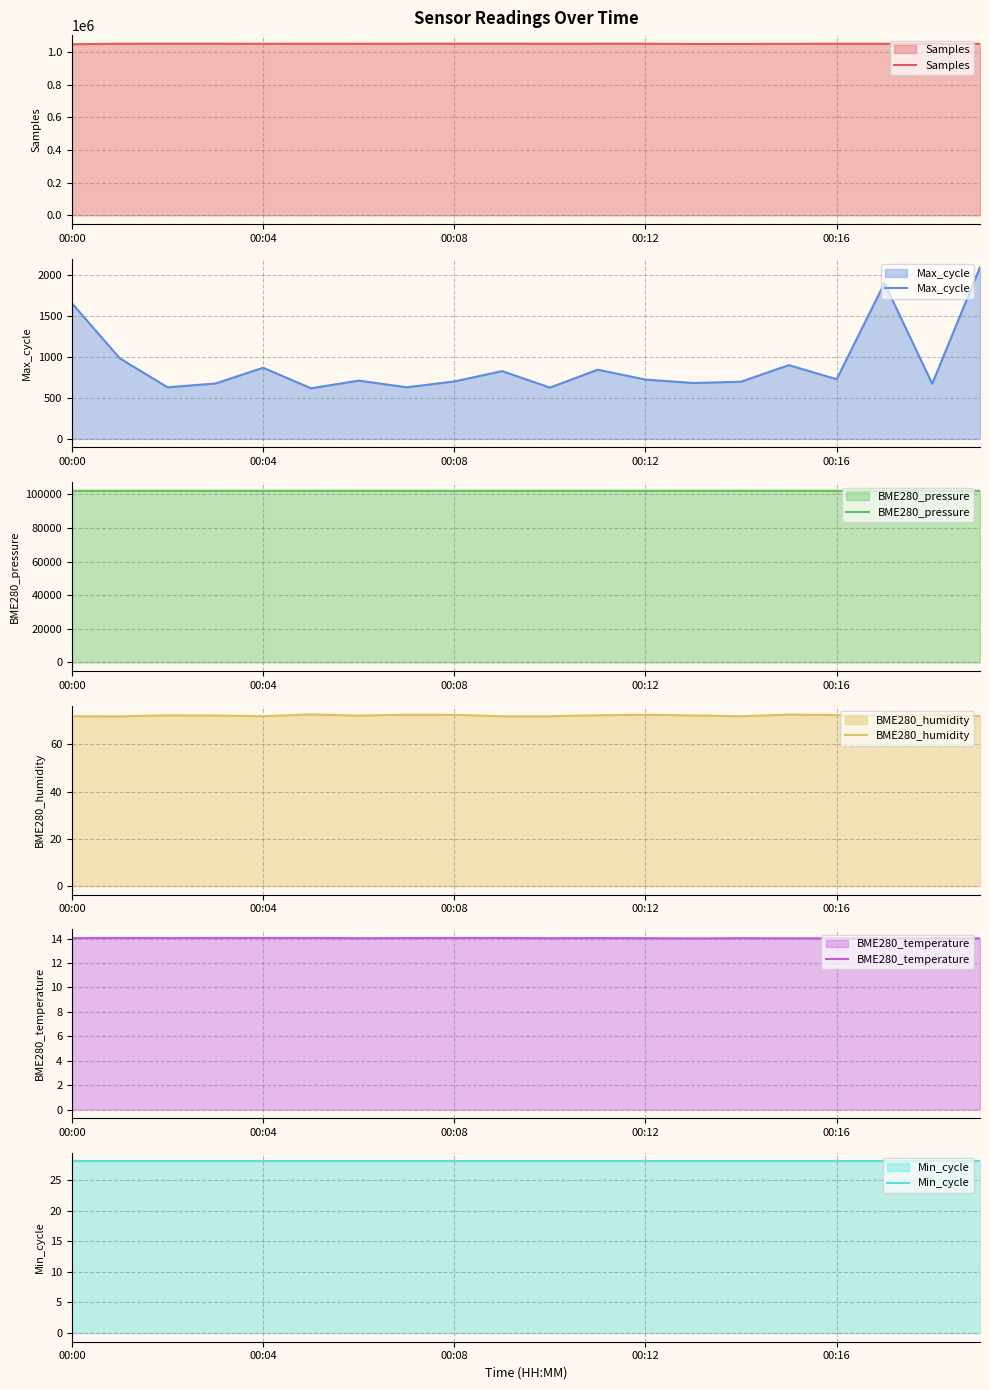

What is the value of the Min_cycle point at the 17th from the left?

28.0